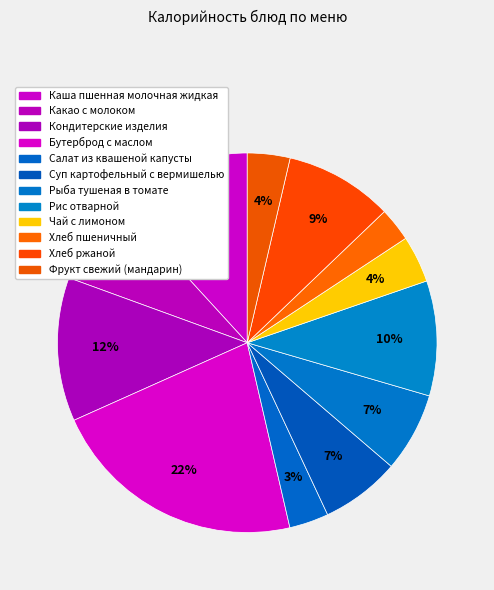

Rank the categories by value from highest to lowest.

Бутерброд с маслом, Кондитерские изделия, Каша пшенная молочная жидкая, Рис отварной, Хлеб ржаной, Какао с молоком, Рыба тушеная в томате, Суп картофельный с вермишелью, Чай с лимоном, Фрукт свежий (мандарин), Салат из квашеной капусты, Хлеб пшеничный